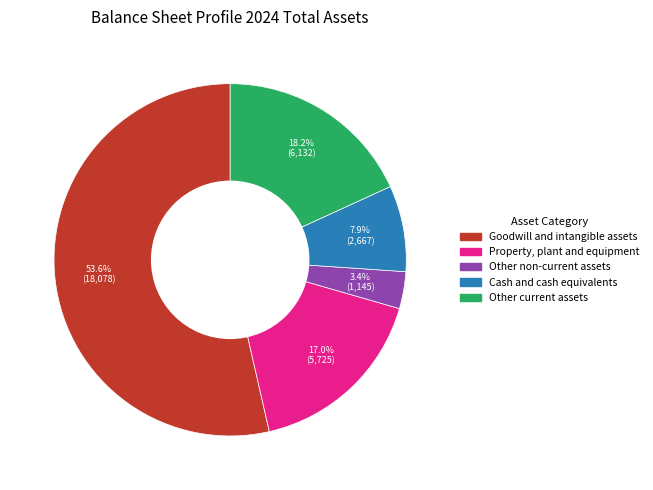

To the nearest percent, what is the average slice percentage?

20%